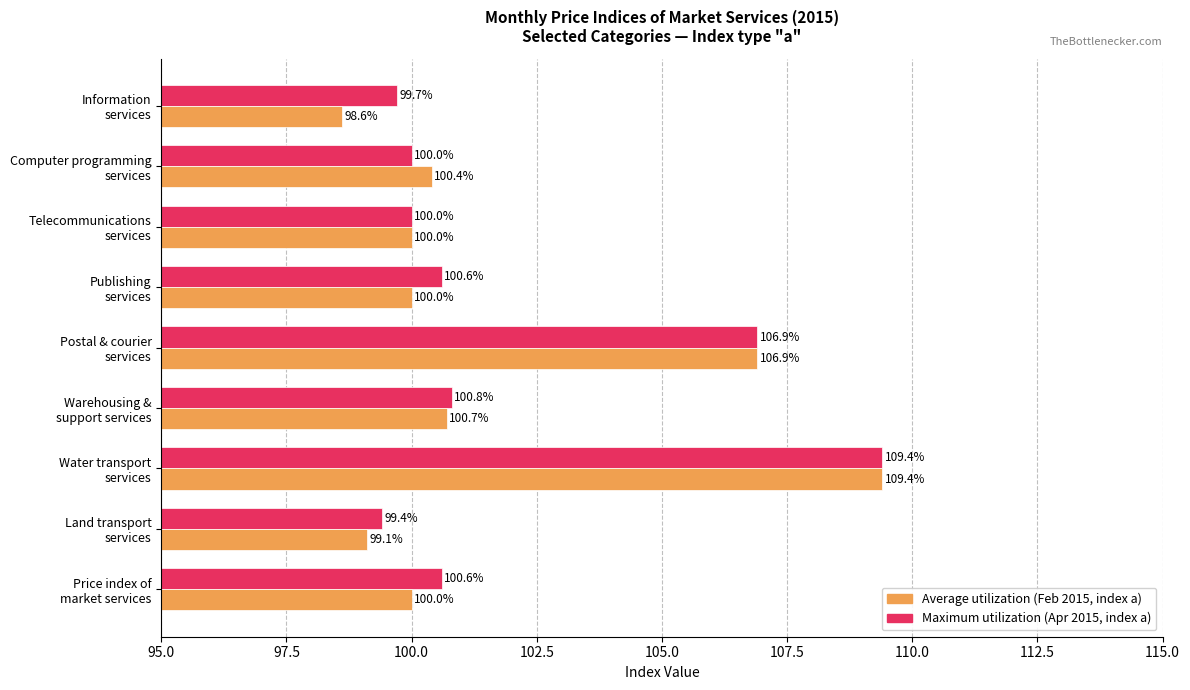

What is the minimum value shown in the chart?

98.6